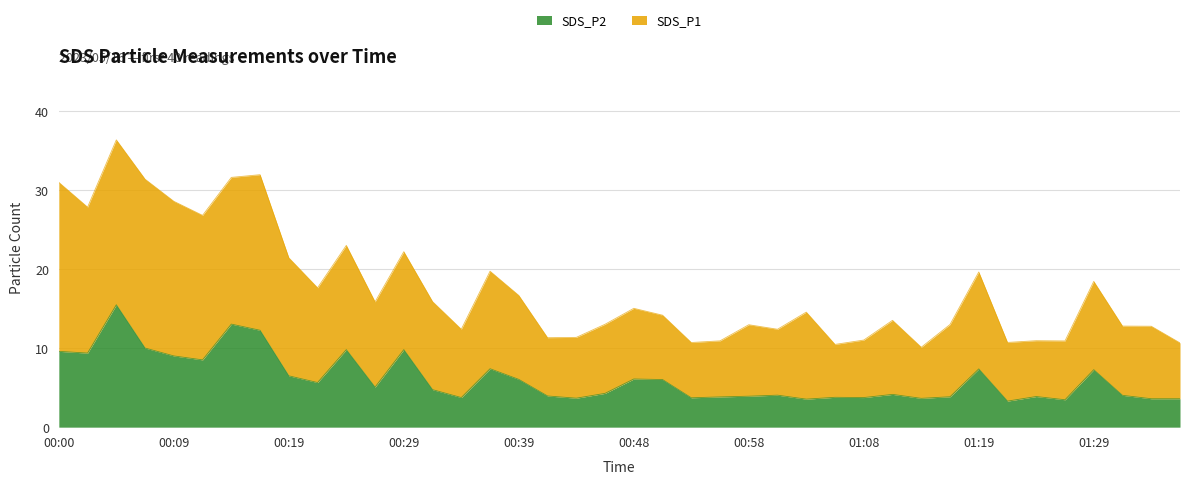

Where is SDS_P2 nearest to the value 9?

00:09